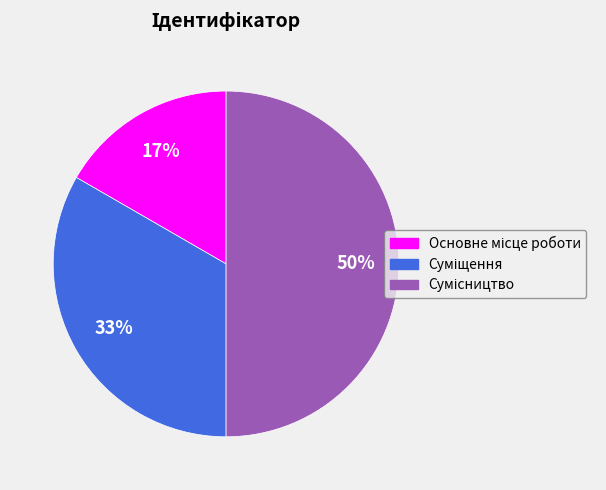

To the nearest percent, what is the average slice percentage?

33%